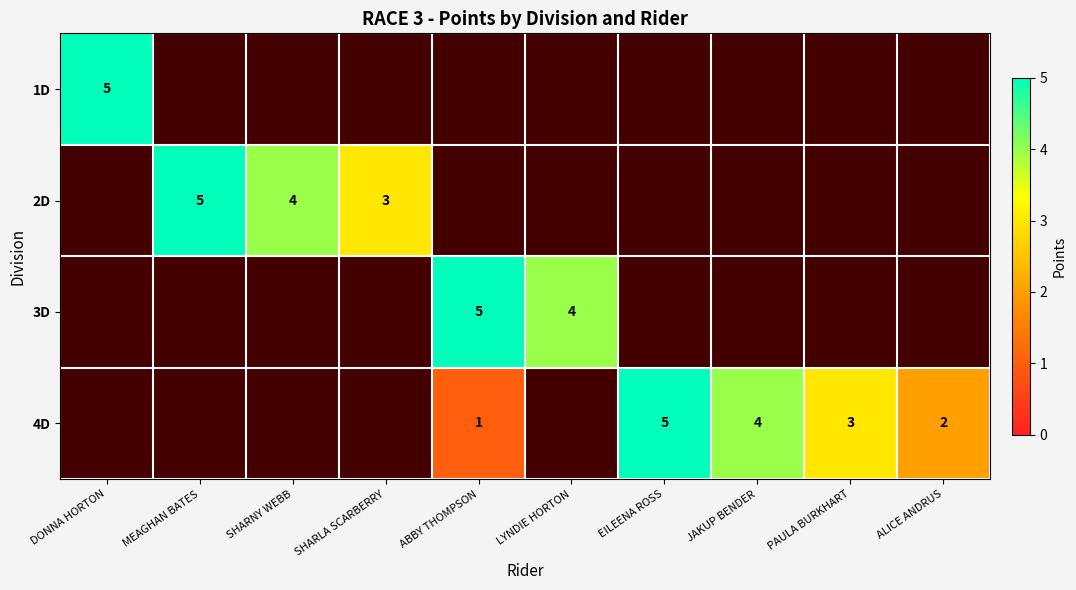

Between ALICE ANDRUS and DONNA HORTON, which is larger?

DONNA HORTON